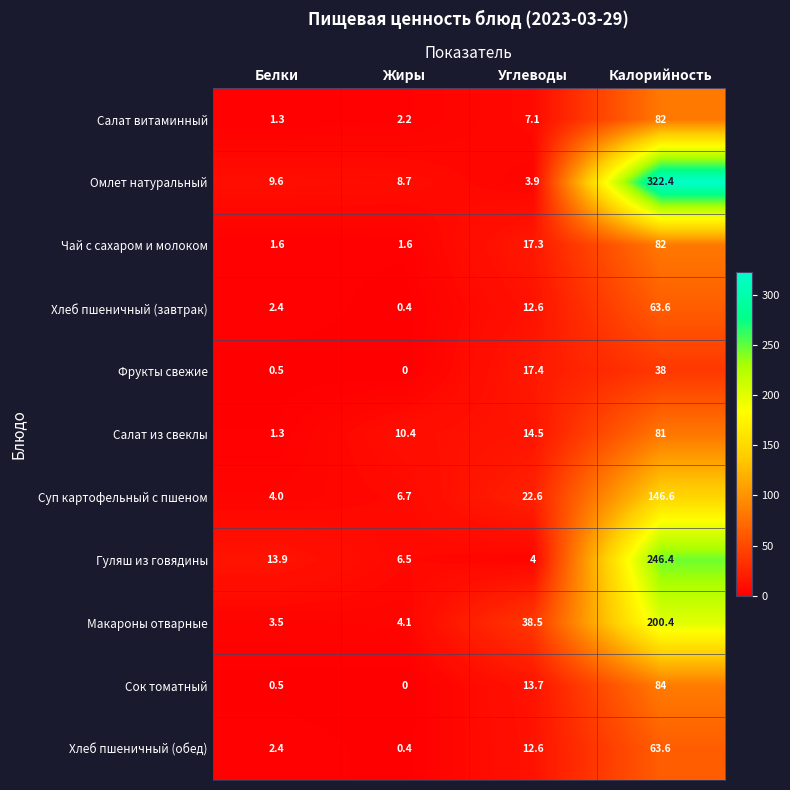

True or false: Суп картофельный с пшеном has a value of 6.4 at Белки.

False